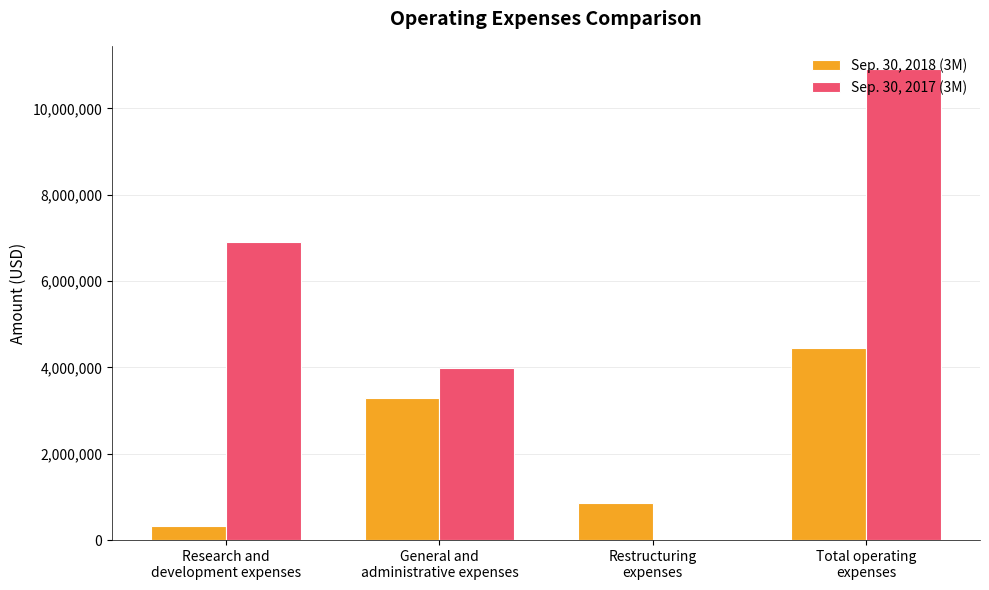

How many groups of bars are there?

4